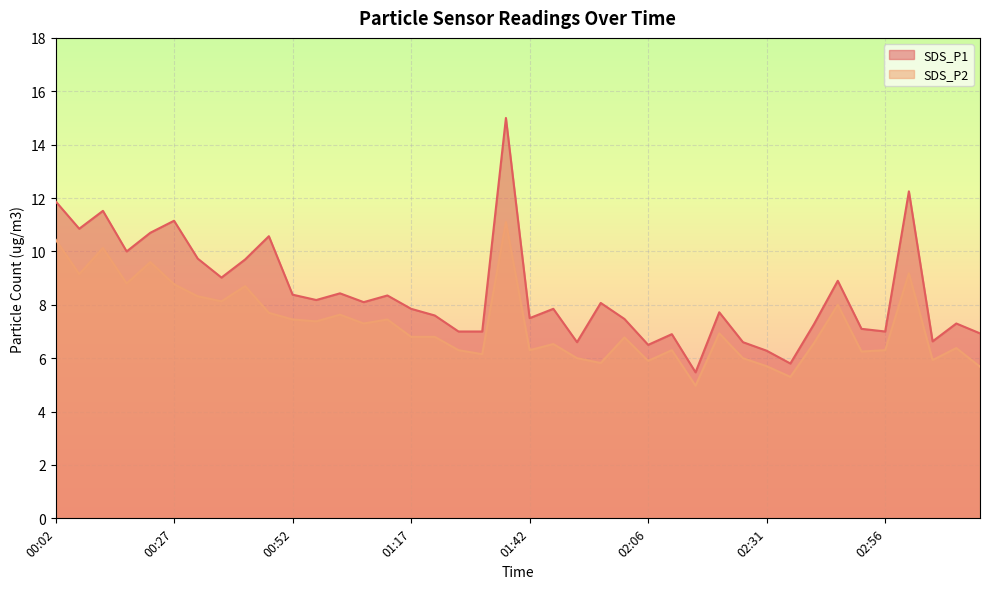

True or false: SDS_P1 and SDS_P2 cross at least once.

False